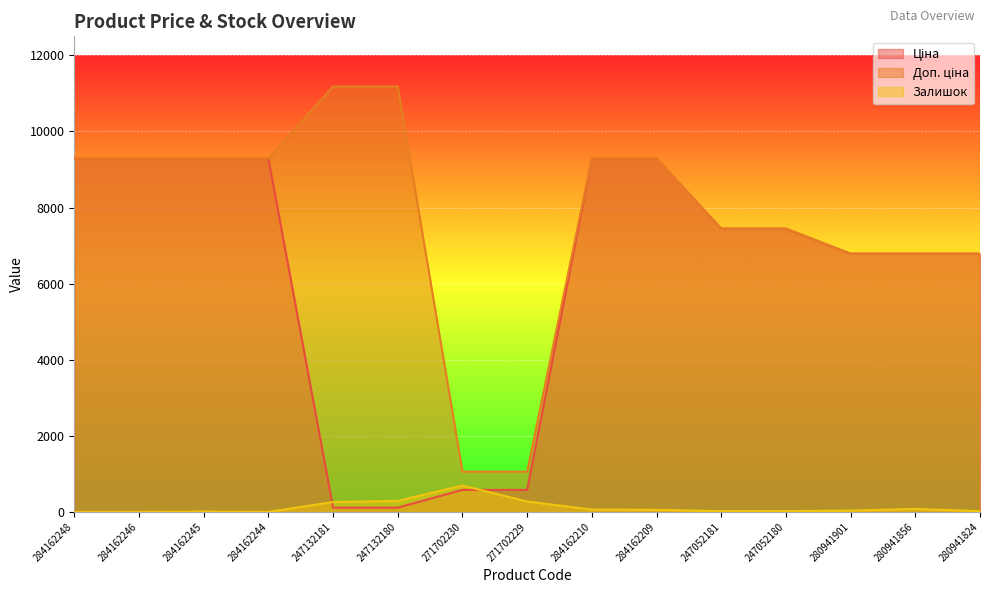

List the series in order of their peak value, lowest first.

Залишок, Ціна, Доп. ціна